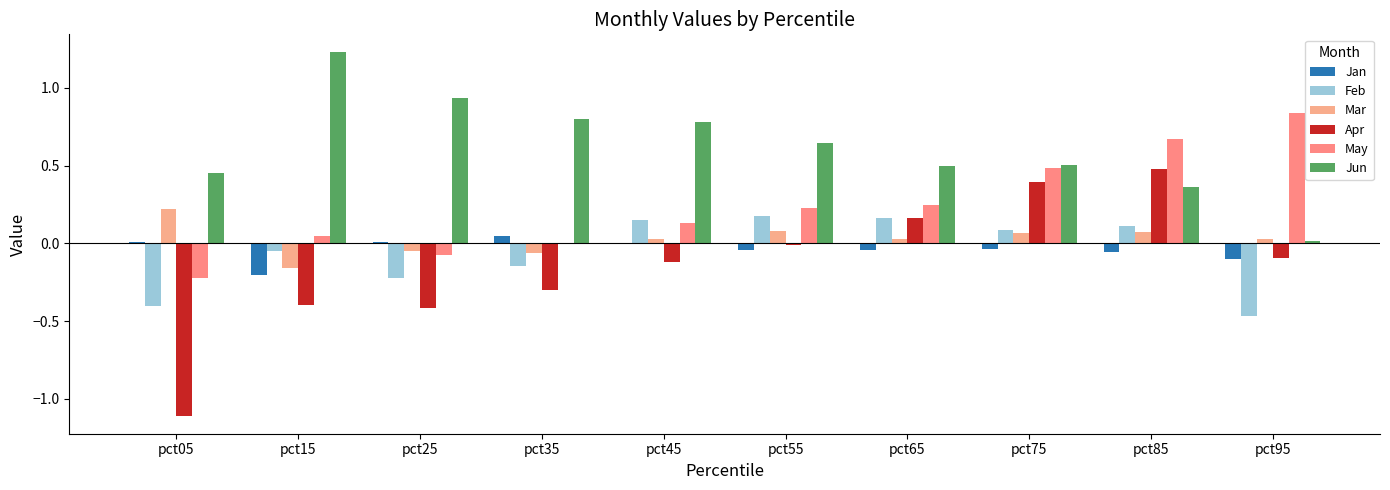

Reading left to right, what are all the values shown in this chart?

Jan: 0.0	-0.2	0.0	0.0	0.0	-0.0	-0.0	-0.0	-0.1	-0.1
Feb: -0.4	-0.1	-0.2	-0.1	0.2	0.2	0.2	0.1	0.1	-0.5
Mar: 0.2	-0.2	-0.0	-0.1	0.0	0.1	0.0	0.1	0.1	0.0
Apr: -1.1	-0.4	-0.4	-0.3	-0.1	-0.0	0.2	0.4	0.5	-0.1
May: -0.2	0.0	-0.1	0.0	0.1	0.2	0.2	0.5	0.7	0.8
Jun: 0.4	1.2	0.9	0.8	0.8	0.6	0.5	0.5	0.4	0.0